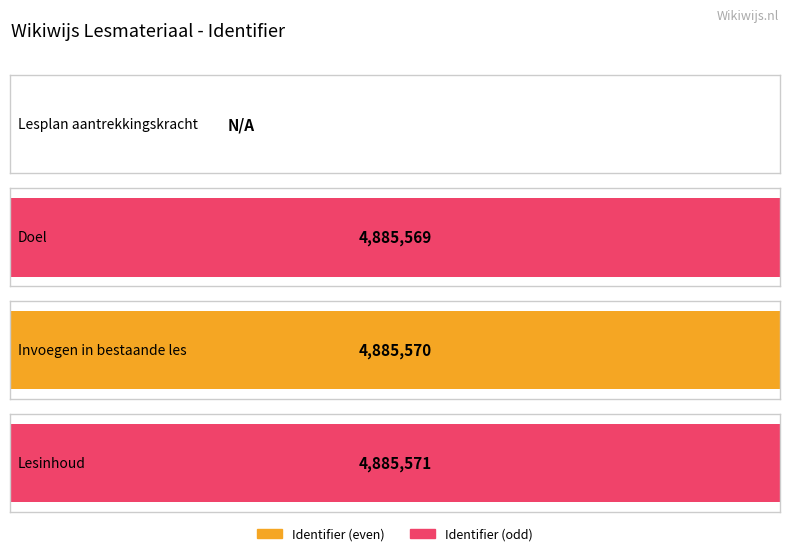

Rank the categories by value from lowest to highest.

Lesplan aantrekkingskracht, Doel, Invoegen in bestaande les, Lesinhoud